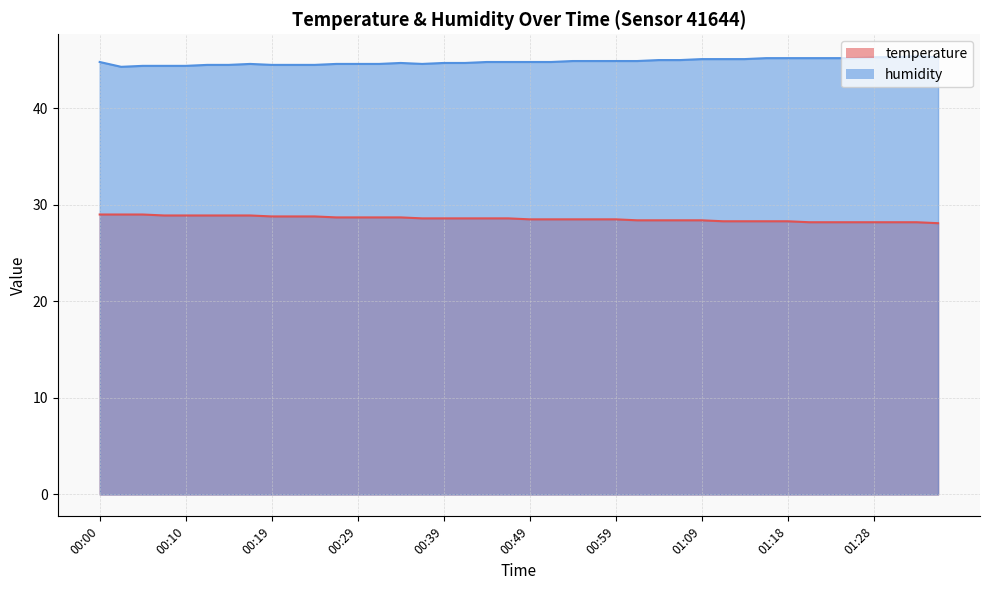

Which category has the highest value across all series?

01:33